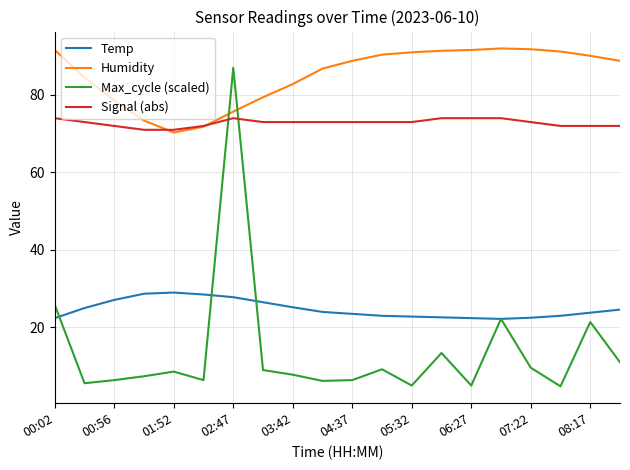

What are all the series names shown in the legend?

Temp, Humidity, Max_cycle (scaled), Signal (abs)